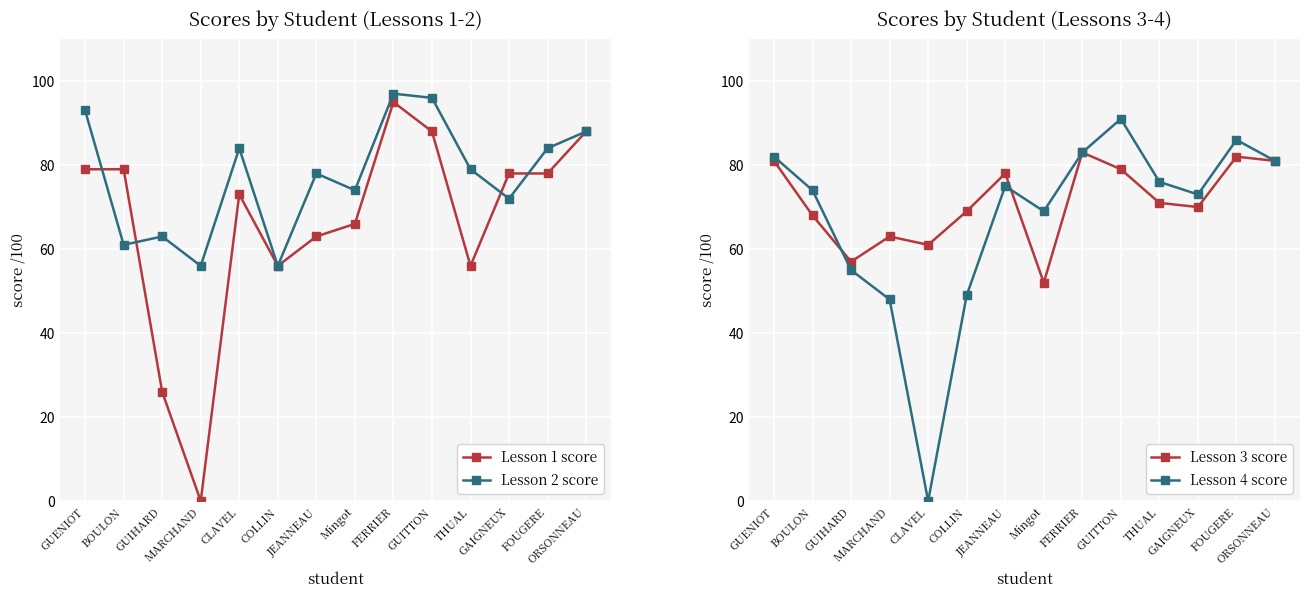

Does the chart display data point markers on the line(s)?

Yes